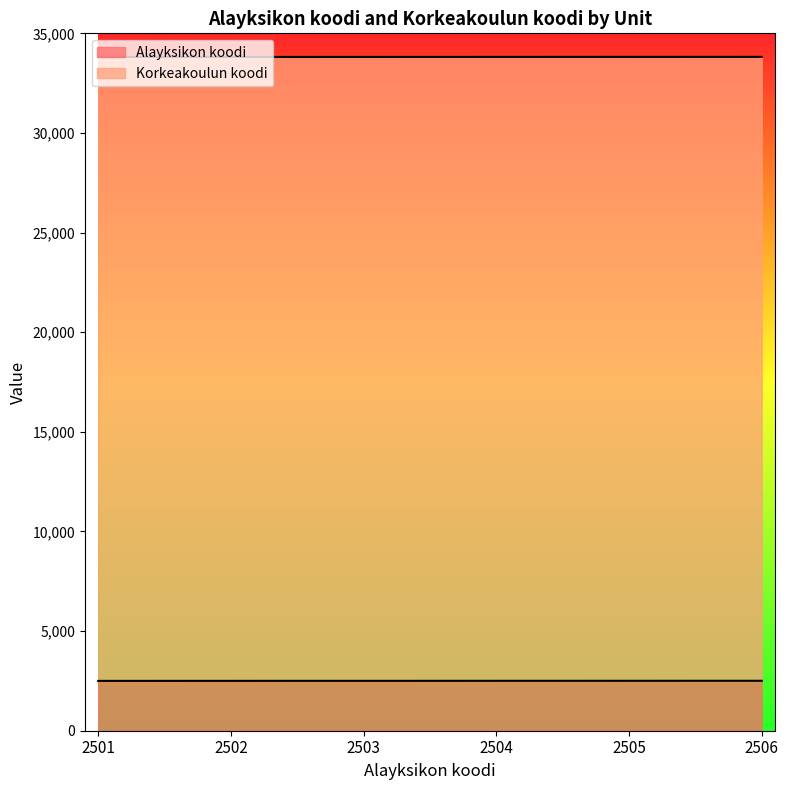

Is it true that Alayksikon koodi equals 4214 at 2502?

False